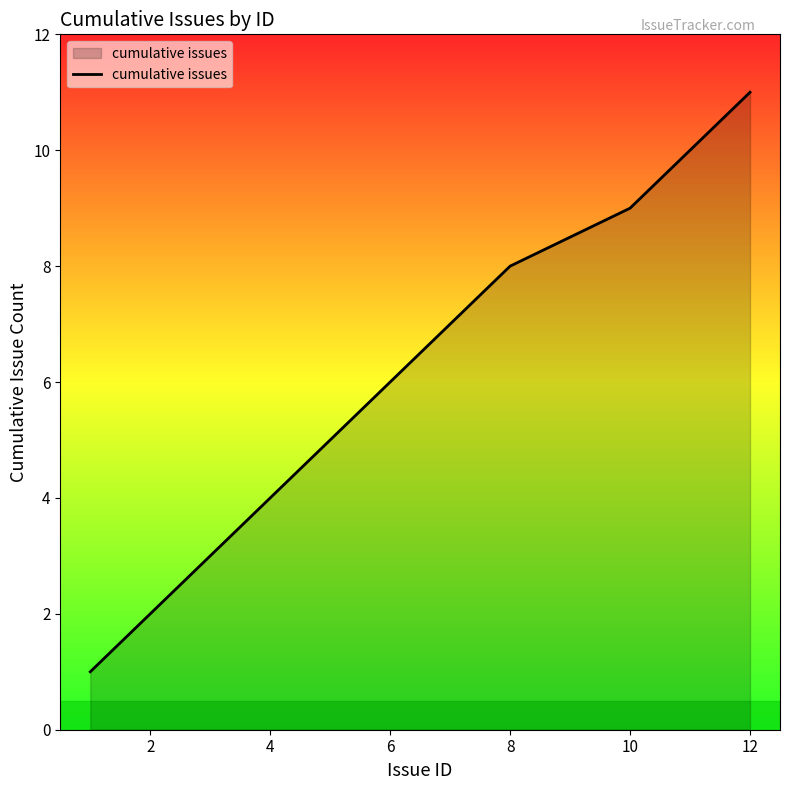

What is the greatest value displayed?

11